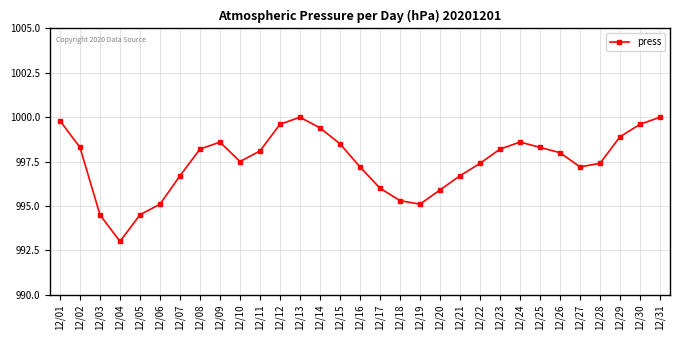

What is the maximum value shown in the chart?

1000.0